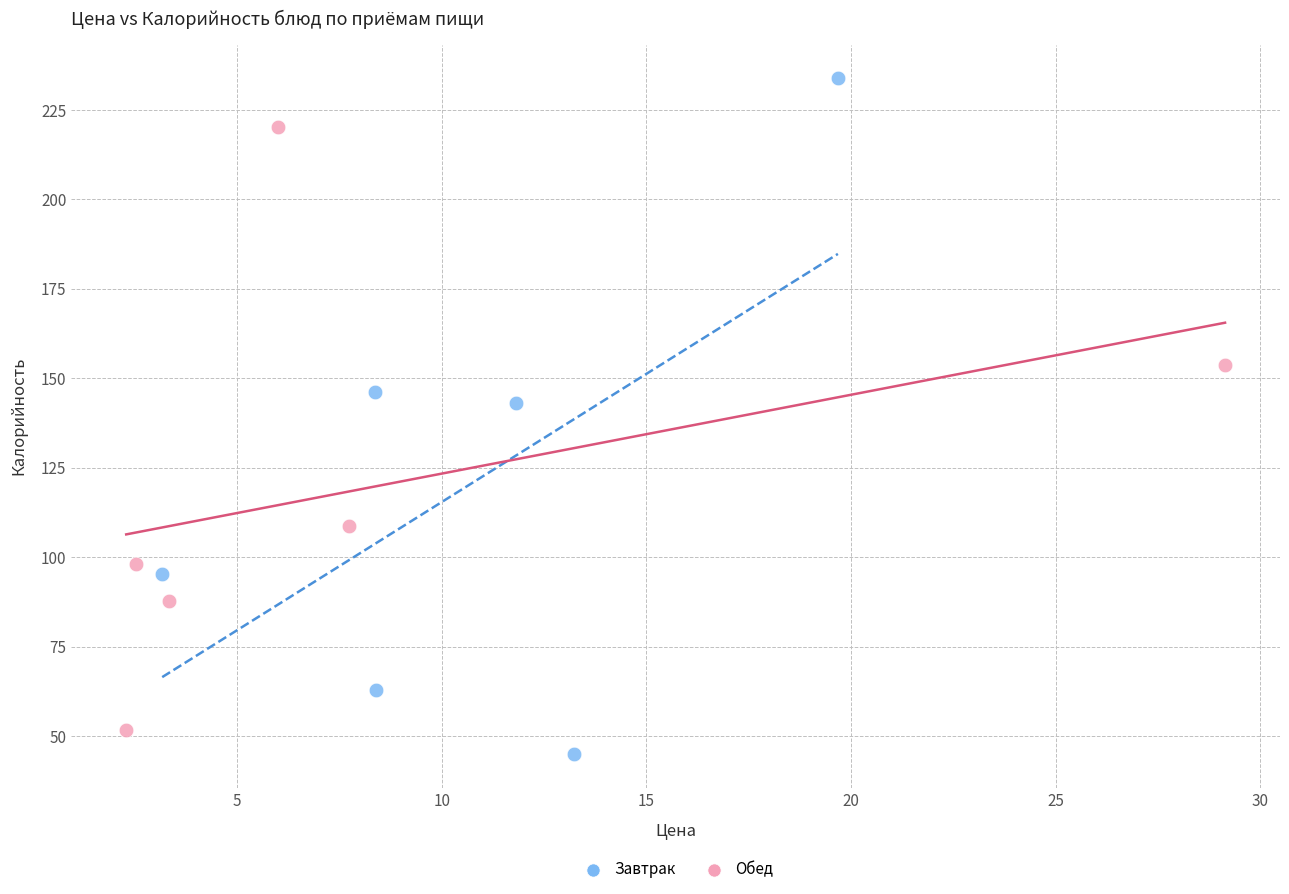

Which series contains the highest Y value?

Завтрак